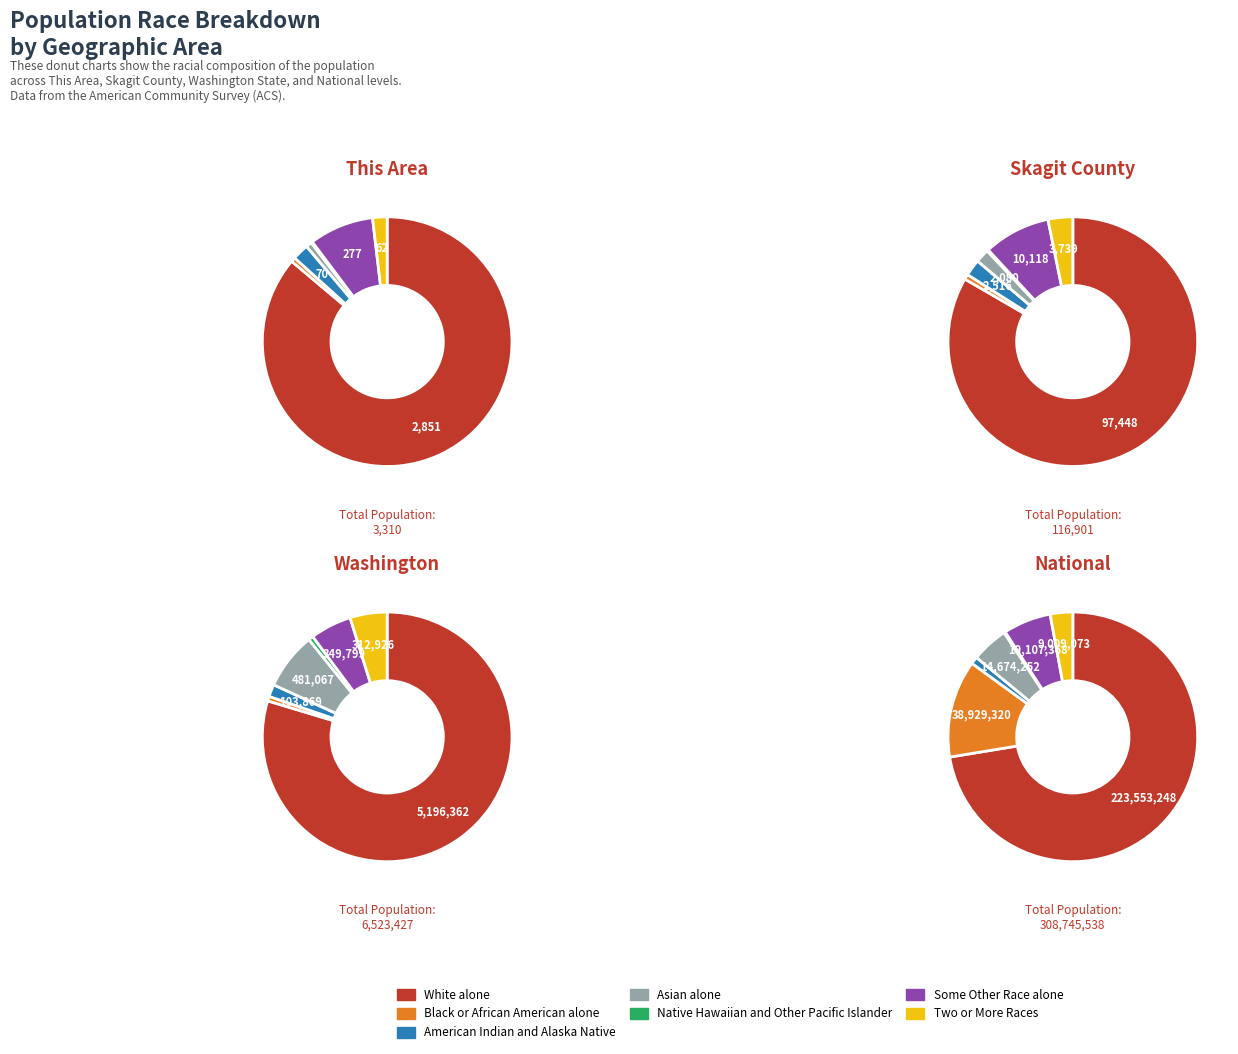

To the nearest percent, what is the combined percentage of American Indian and Alaska Native and White alone?

81%